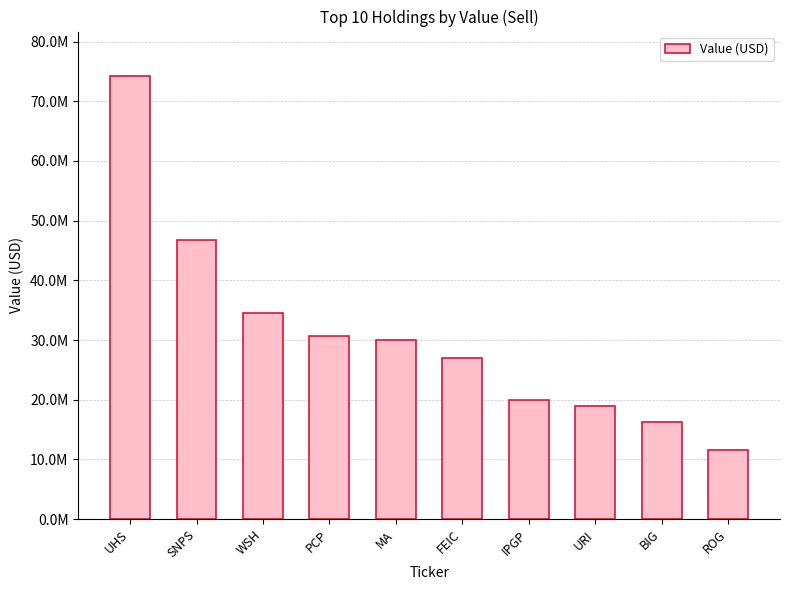

Which category has the lowest value across all series?

ROG